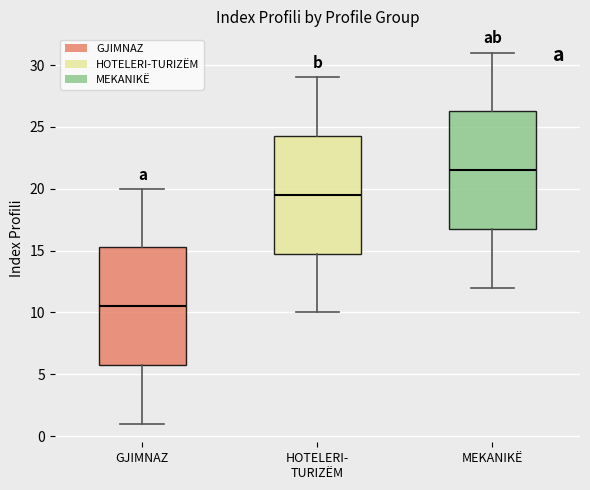

Reading left to right, transcribe this box plot: for each box, give where its median line is, the range the box spans, and where its two whiskers end, as read against the y-axis. The values are not printed on the chart, so give them approximately, as read against the axis.

GJIMNAZ: median 10.5, box 6.0 to 15.5, whiskers 1.0 to 20.0
HOTELERI- TURIZËM: median 19.5, box 15.0 to 24.5, whiskers 10.0 to 29.0
MEKANIKË: median 21.5, box 17.0 to 26.5, whiskers 12.0 to 31.0